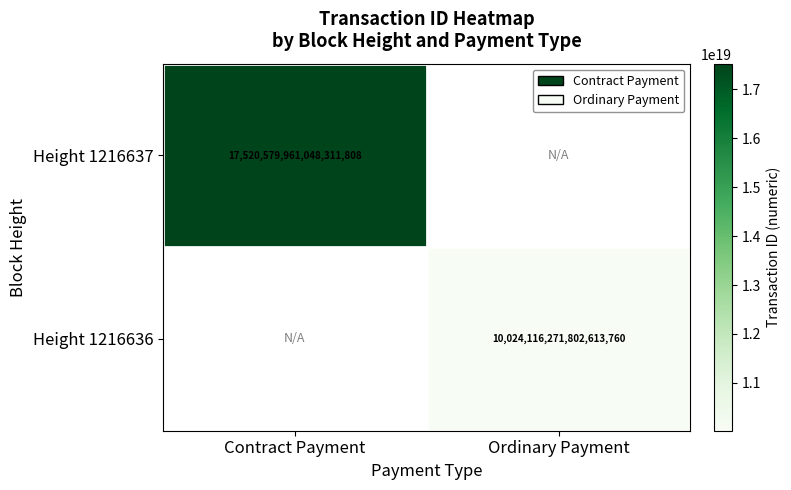

Is the value of Height 1216637 at Contract Payment greater than the value of Height 1216636 at Ordinary Payment?

Yes